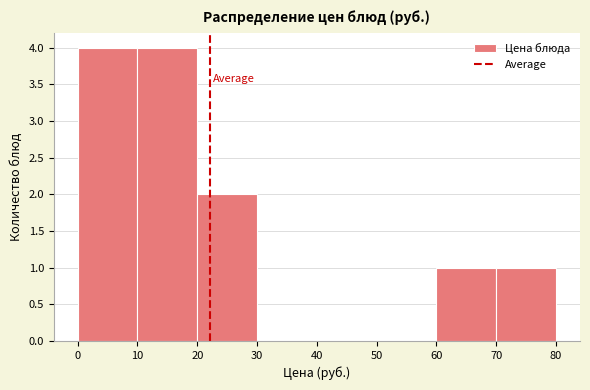

What is the height of the bar covering 0 to 10 on the x-axis? The values are not printed on the chart, so give them approximately, as read against the axis.

4